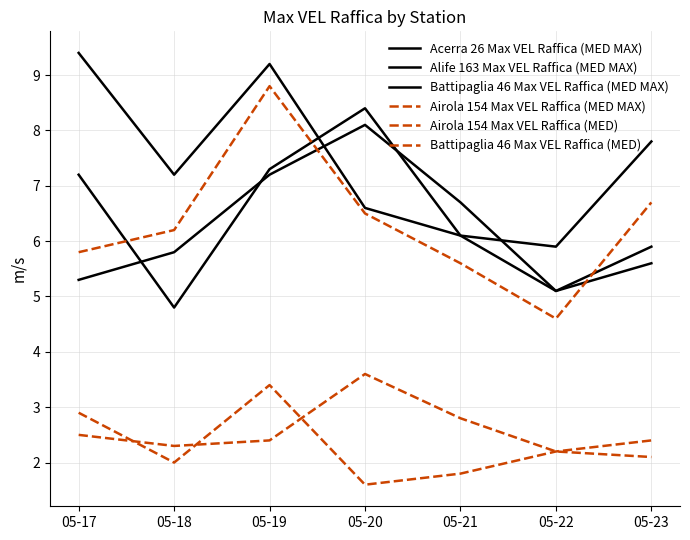

What is the difference between the maximum and minimum values in the Airola 154 Max VEL Raffica (MED) series?

1.8